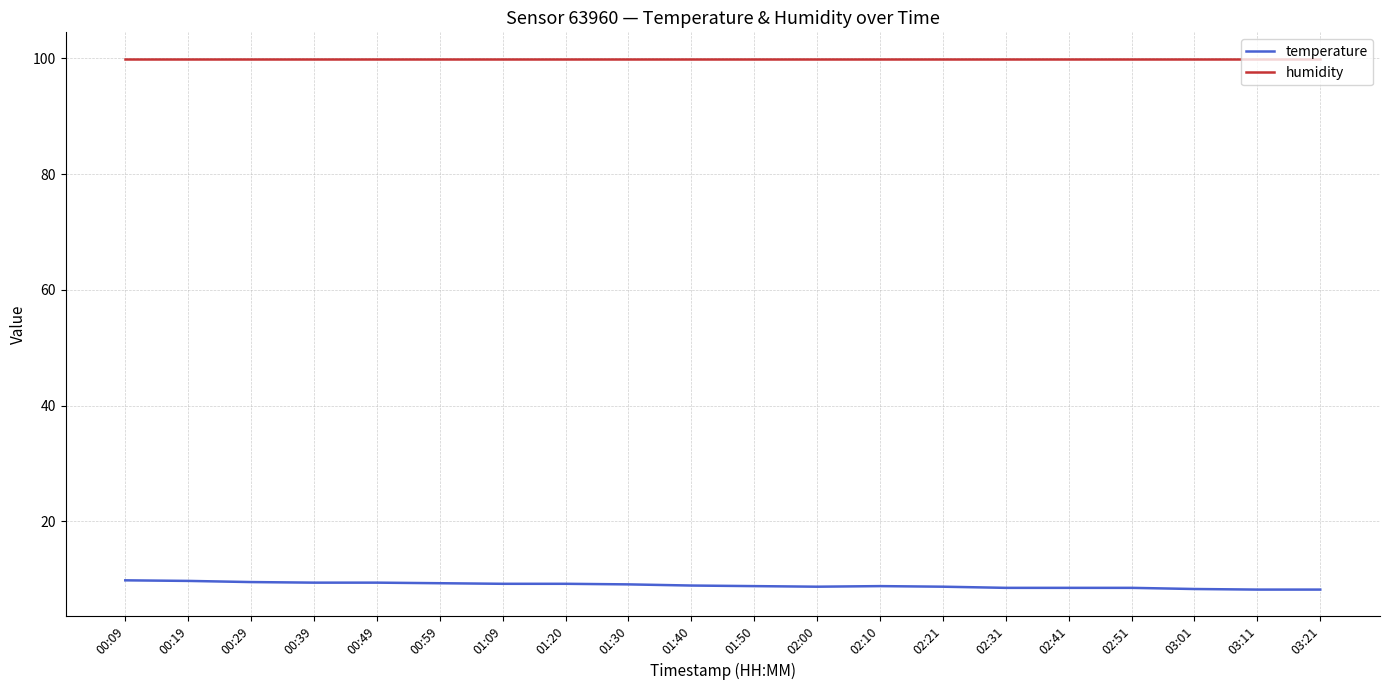

How many lines are shown in the chart?

2